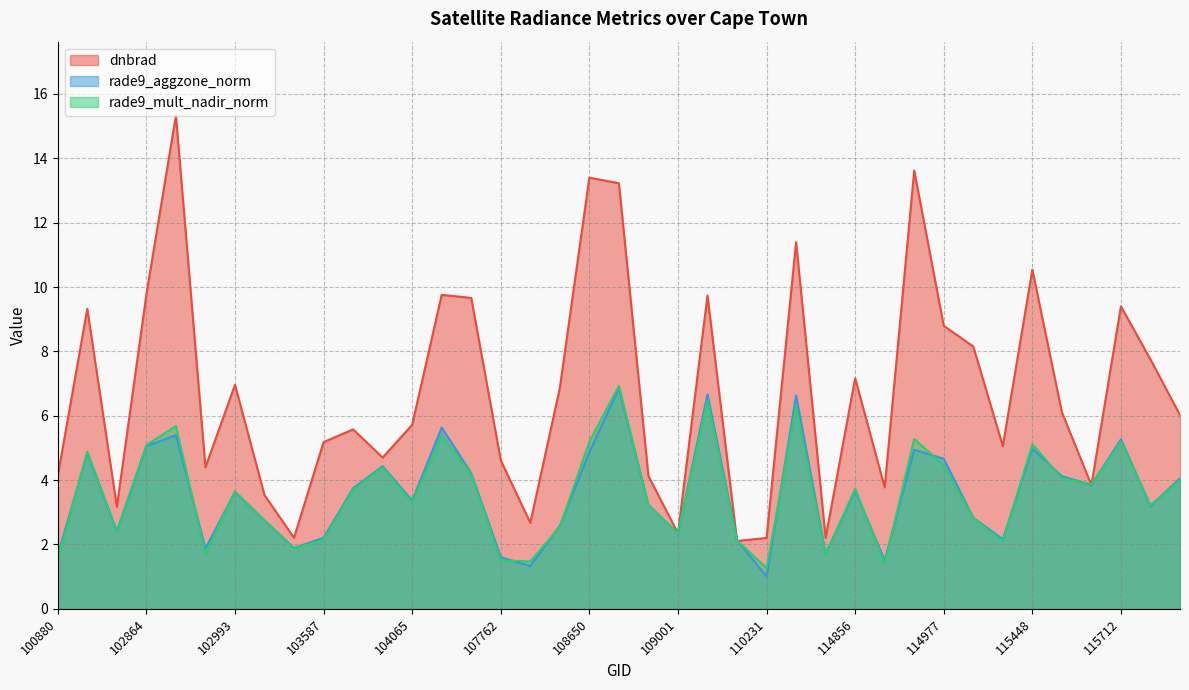

What is the difference between the second highest and second lowest values in the rade9_mult_nadir_norm series?

5.1